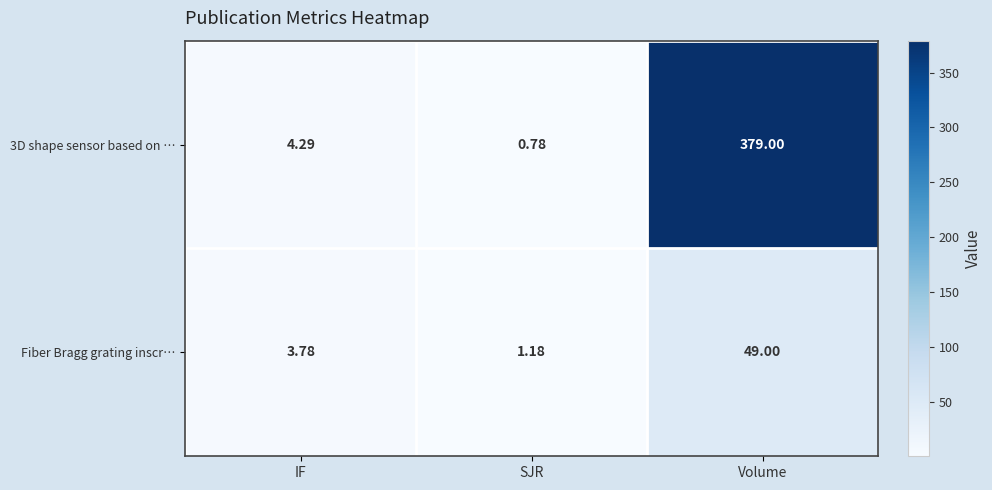

At which category is the sum across all series the highest?

Volume